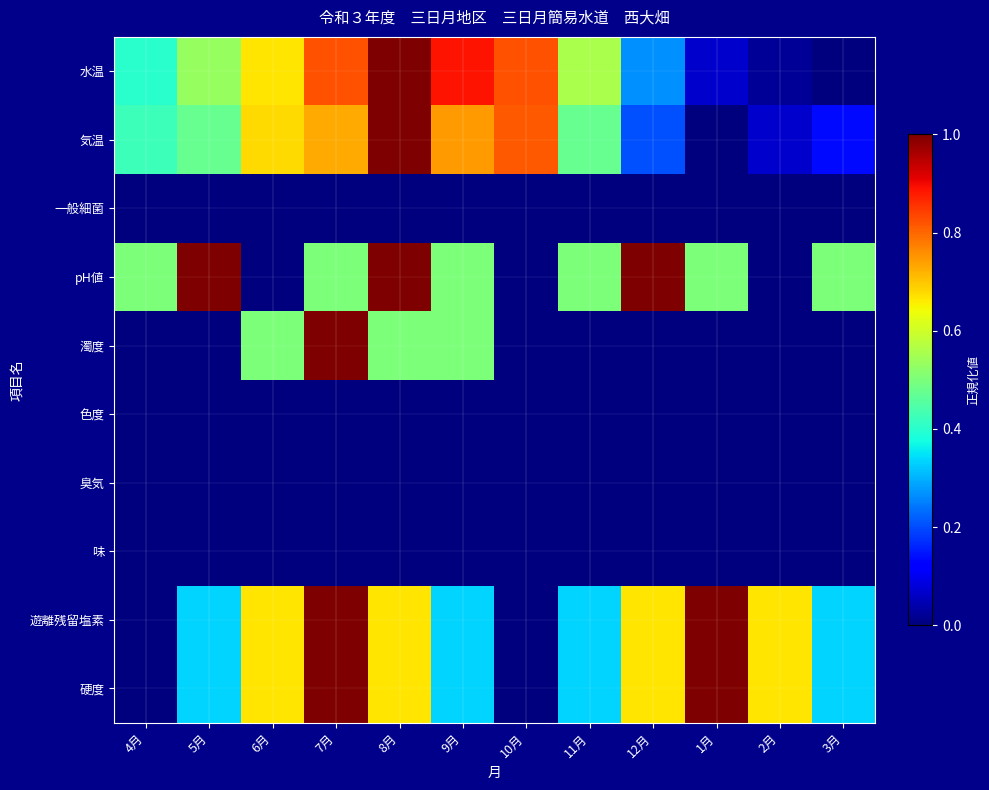

Reading right to left, what are all the values shown in this chart?

水温: 3月=0.0	2月=0.0	1月=0.1	12月=0.3	11月=0.6	10月=0.8	9月=0.9	8月=1.0	7月=0.8	6月=0.7	5月=0.5	4月=0.4
気温: 3月=0.1	2月=0.1	1月=0.0	12月=0.2	11月=0.5	10月=0.8	9月=0.7	8月=1.0	7月=0.7	6月=0.7	5月=0.5	4月=0.4
一般細菌: 3月=0.0	2月=0.0	1月=0.0	12月=0.0	11月=0.0	10月=0.0	9月=0.0	8月=0.0	7月=0.0	6月=0.0	5月=0.0	4月=0.0
pH値: 3月=0.5	2月=0.0	1月=0.5	12月=1.0	11月=0.5	10月=0.0	9月=0.5	8月=1.0	7月=0.5	6月=0.0	5月=1.0	4月=0.5
濁度: 3月=0.0	2月=0.0	1月=0.0	12月=0.0	11月=0.0	10月=0.0	9月=0.5	8月=0.5	7月=1.0	6月=0.5	5月=0.0	4月=0.0
色度: 3月=0.0	2月=0.0	1月=0.0	12月=0.0	11月=0.0	10月=0.0	9月=0.0	8月=0.0	7月=0.0	6月=0.0	5月=0.0	4月=0.0
臭気: 3月=0.0	2月=0.0	1月=0.0	12月=0.0	11月=0.0	10月=0.0	9月=0.0	8月=0.0	7月=0.0	6月=0.0	5月=0.0	4月=0.0
味: 3月=0.0	2月=0.0	1月=0.0	12月=0.0	11月=0.0	10月=0.0	9月=0.0	8月=0.0	7月=0.0	6月=0.0	5月=0.0	4月=0.0
遊離残留塩素: 3月=0.3	2月=0.7	1月=1.0	12月=0.7	11月=0.3	10月=0.0	9月=0.3	8月=0.7	7月=1.0	6月=0.7	5月=0.3	4月=0.0
硬度: 3月=0.3	2月=0.7	1月=1.0	12月=0.7	11月=0.3	10月=0.0	9月=0.3	8月=0.7	7月=1.0	6月=0.7	5月=0.3	4月=0.0